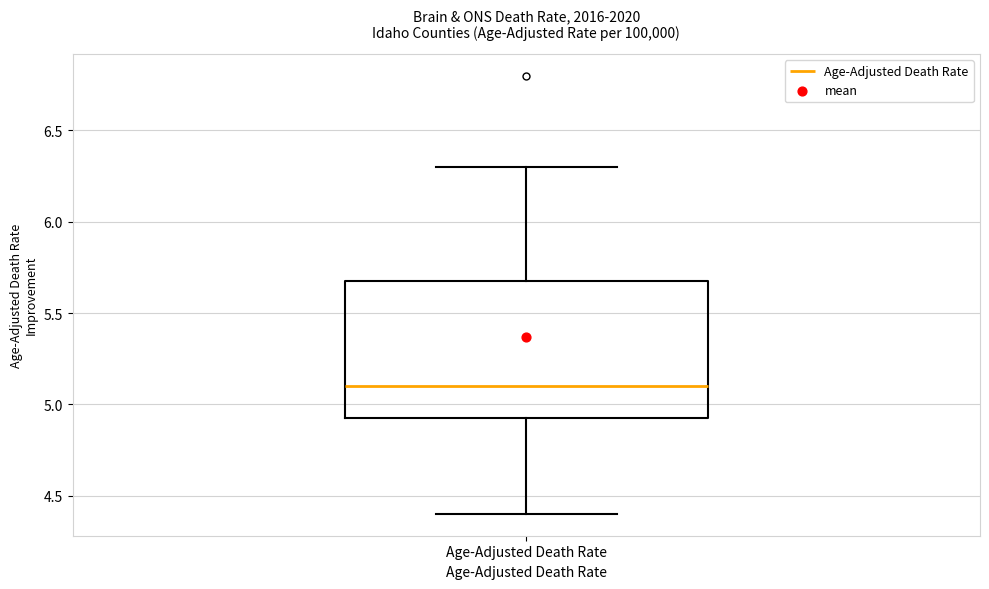

Transcribe this box plot: give where the median line is, the range the box spans, and where the two whiskers end, as read against the y-axis. The values are not printed on the chart, so give them approximately, as read against the axis.

median 5.10, box 4.95 to 5.70, whiskers 4.40 to 6.30